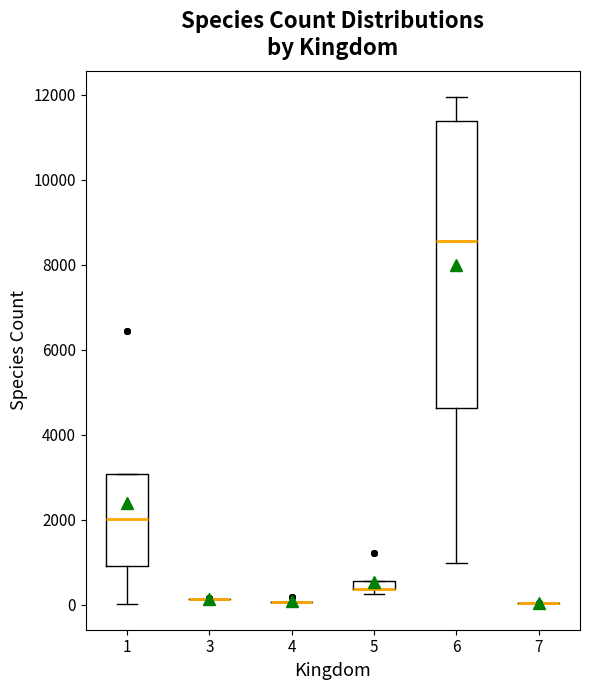

Comparing the boxes themselves (not the whiskers), which one is the tallest?

6